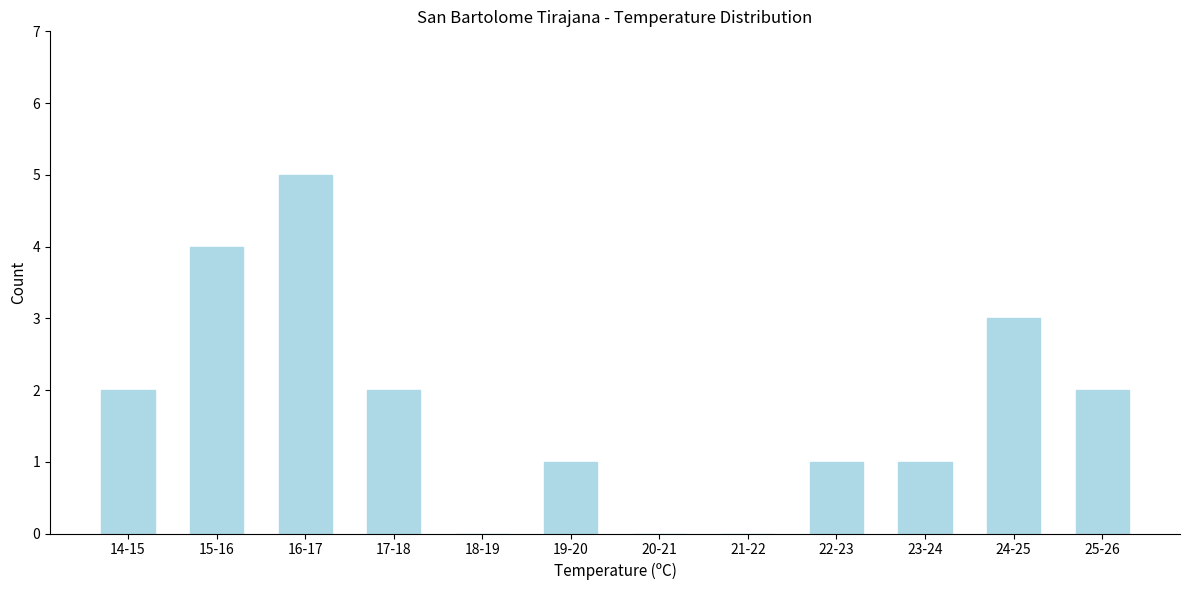

Reading left to right, list all the values displayed in this chart.

14-15=2	15-16=4	16-17=5	17-18=2	18-19=0	19-20=1	20-21=0	21-22=0	22-23=1	23-24=1	24-25=3	25-26=2